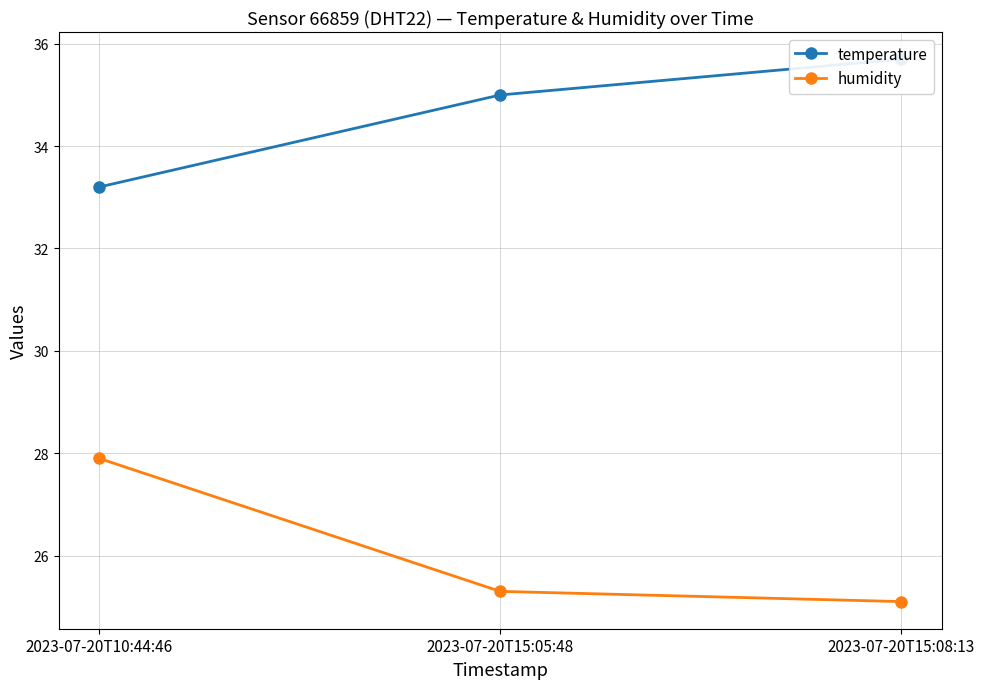

What is the value of the humidity point at the 2nd from the left?

25.3